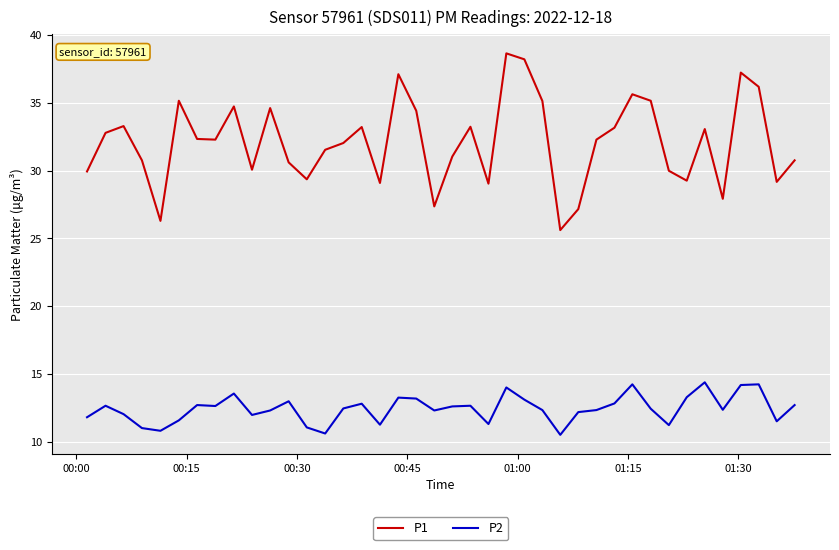

True or false: P1 and P2 intersect in this chart.

False